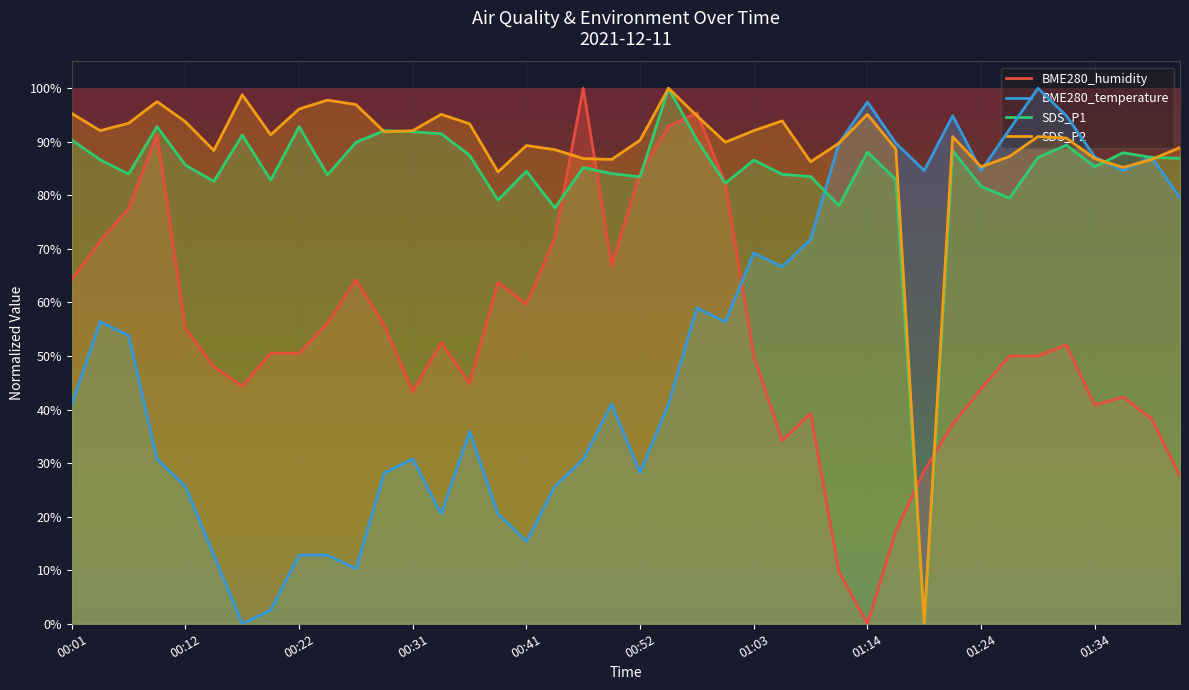

Which has a higher value, 01:11 or 01:08?

01:08